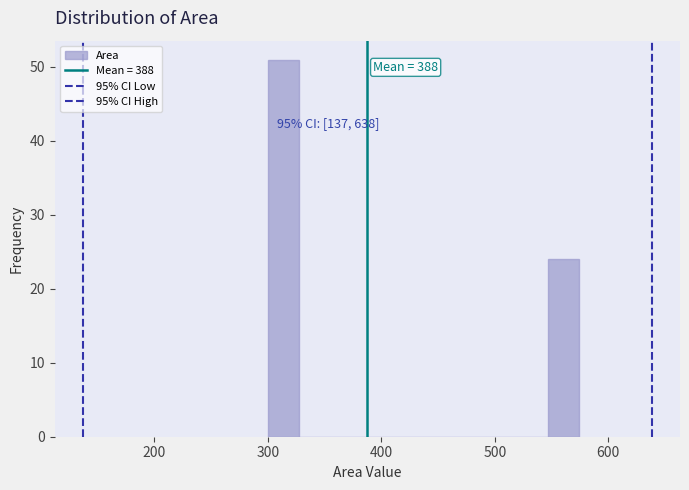

Read against the x-axis, roughly where is the centre of the tallest bar?

310